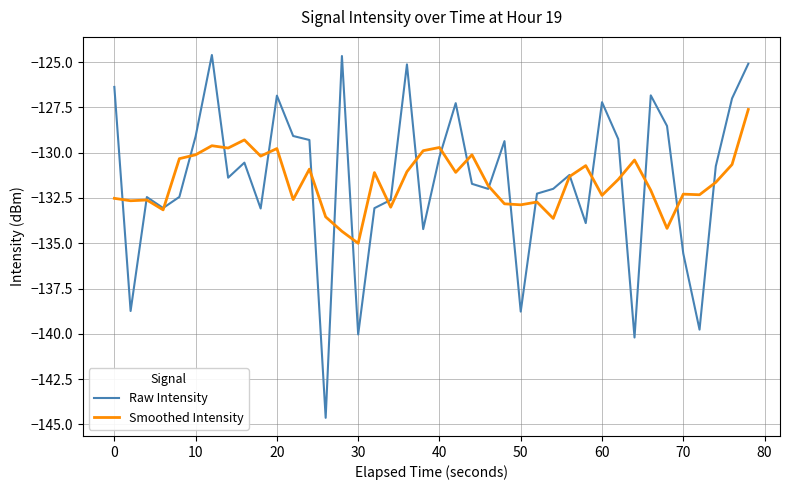

Which series has the largest range (max minus min)?

Raw Intensity